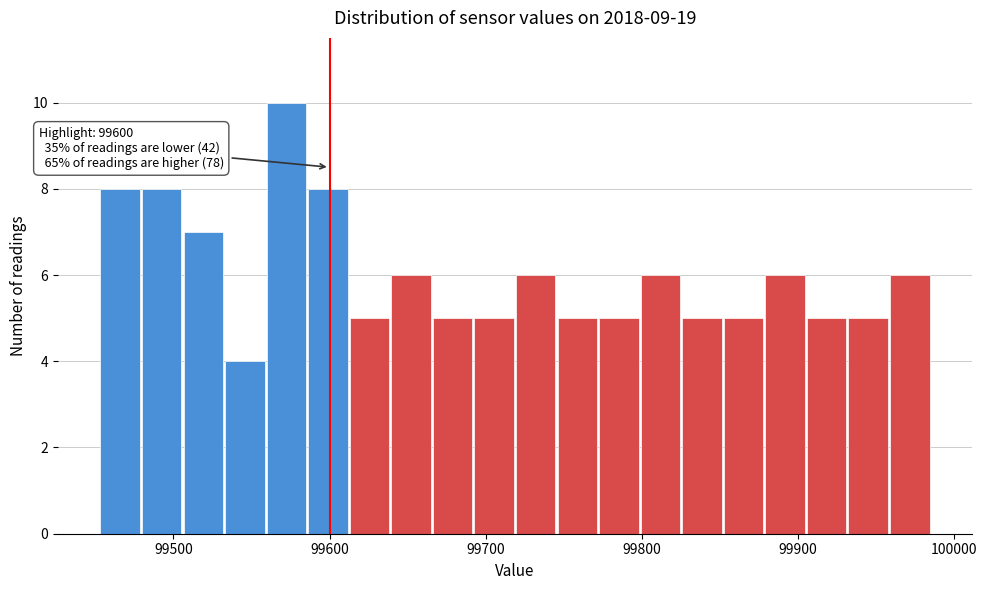

Around what value on the x-axis is the tallest bar? Give the approximate position of its centre, as read against the axis.

99570